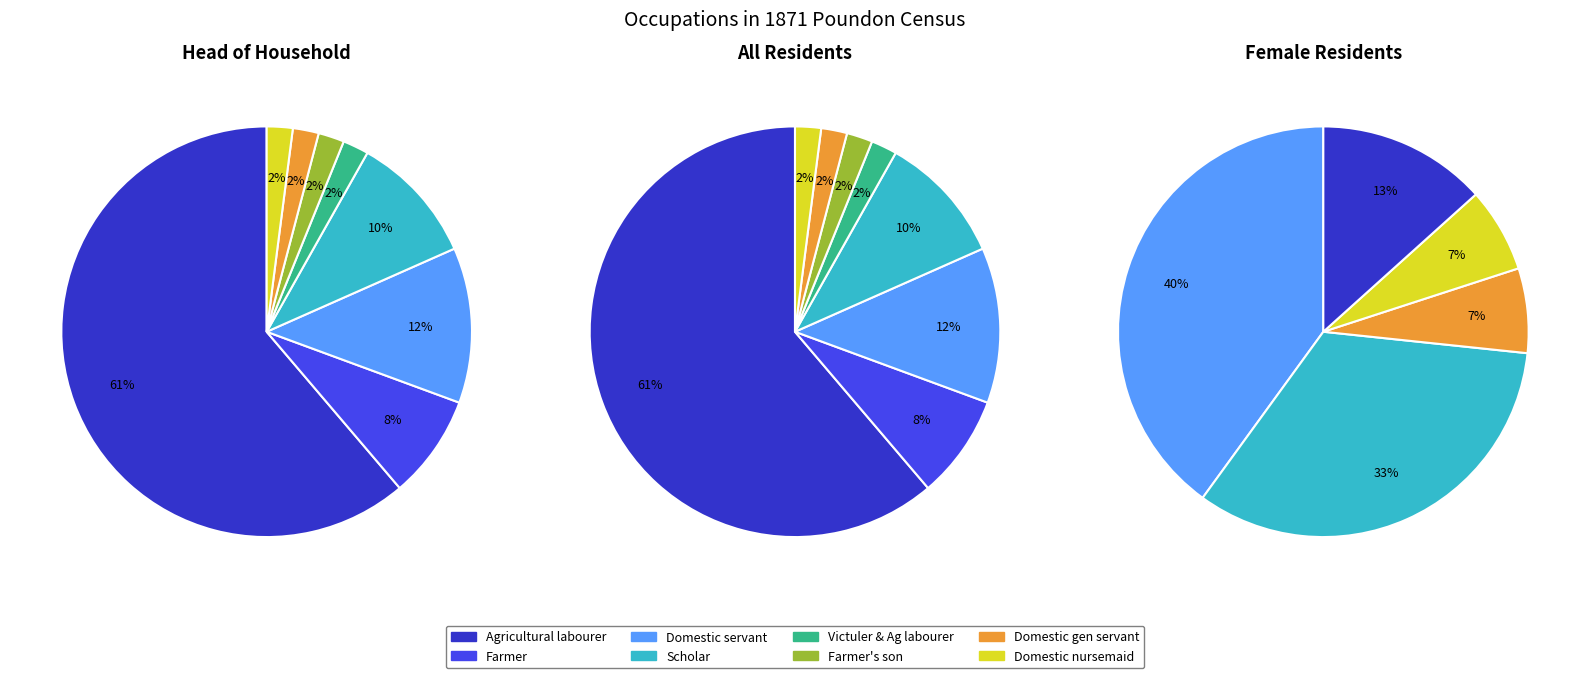

Count the number of slices in the pie.

8